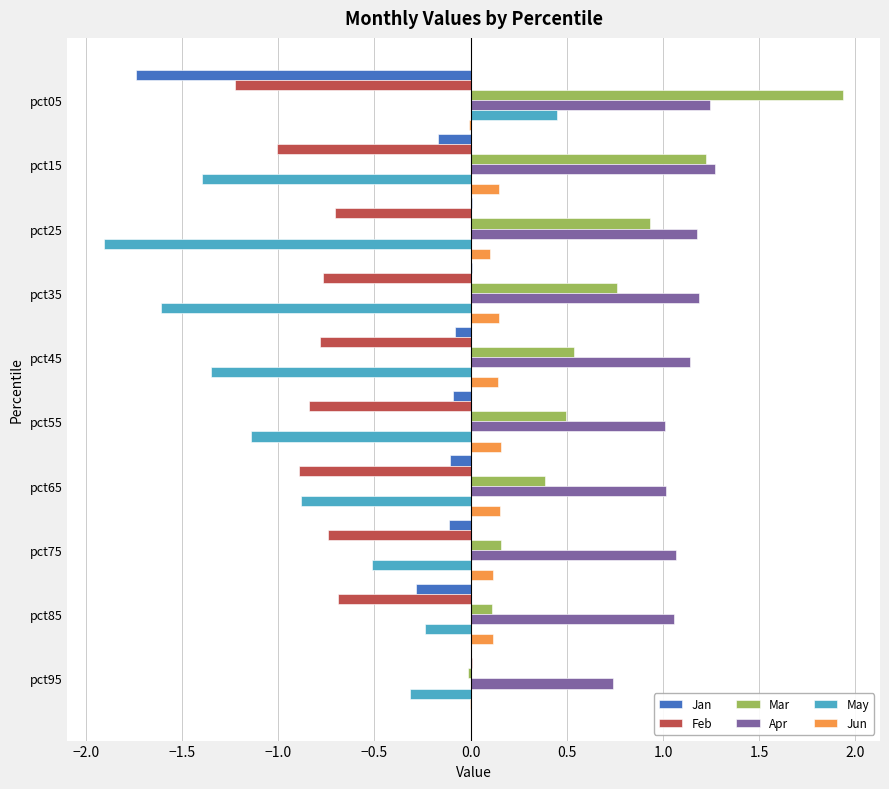

True or false: Mar has a value of 1.9 at pct05.

True